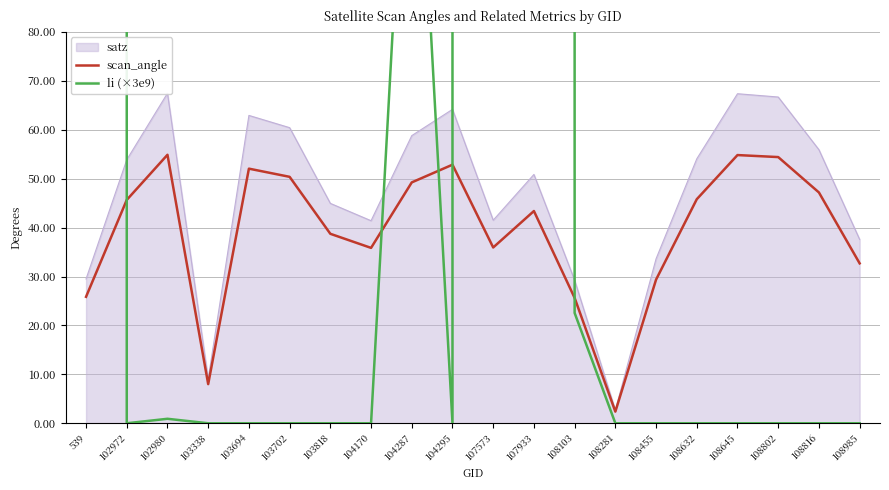

Does the chart have visible grid lines?

Yes